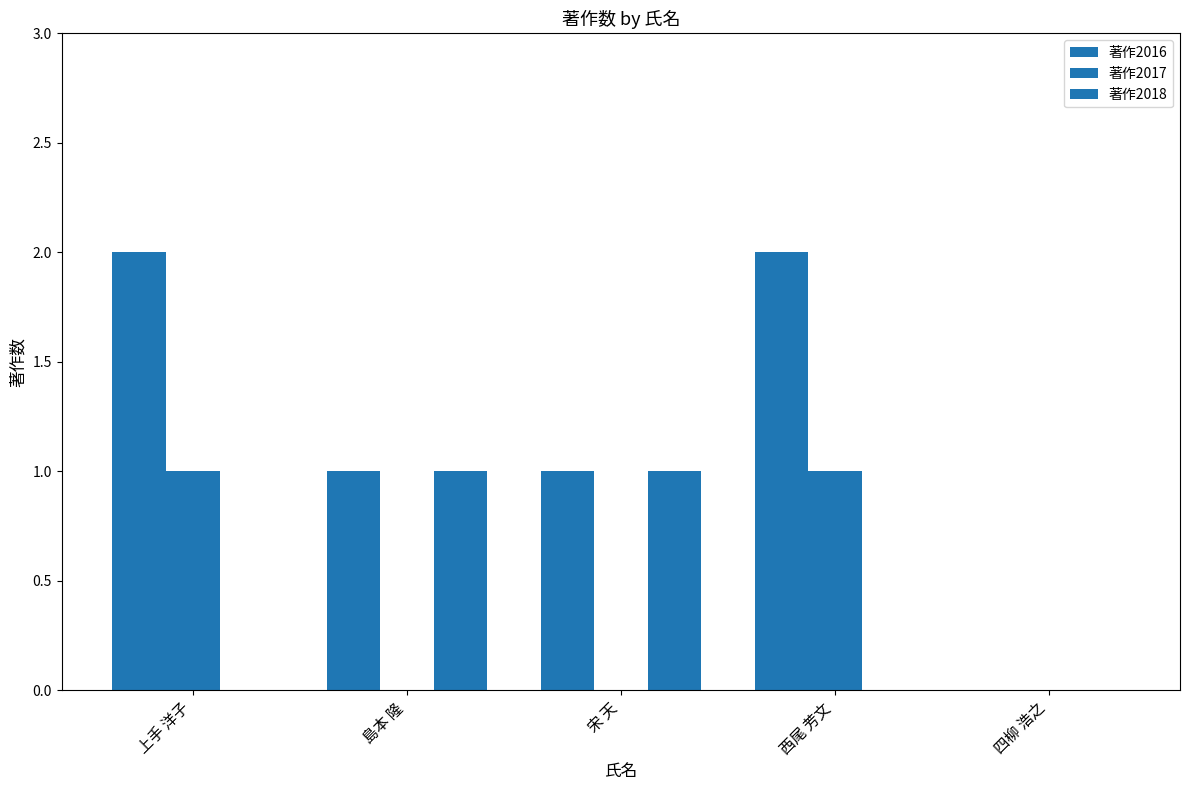

Between 西尾 芳文 and 上手 洋子, which is larger?

西尾 芳文